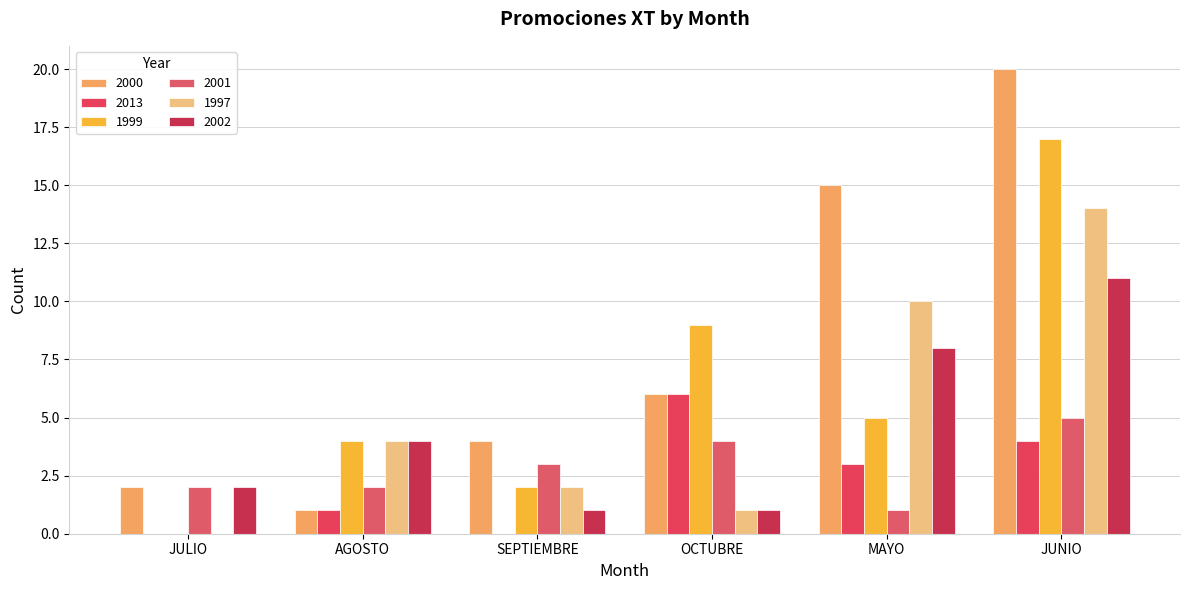

Are the bars grouped side by side (vs. stacked)?

Yes